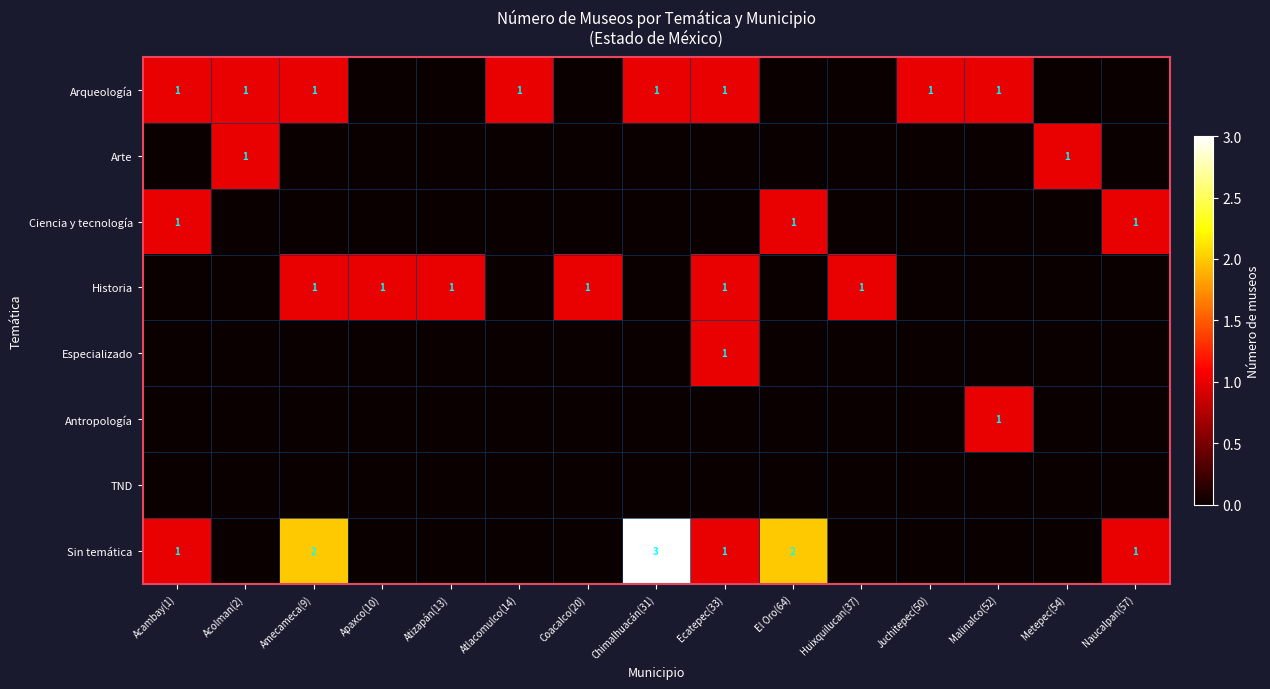

List the series in order of their peak value, highest first.

Sin temática, Arqueología, Arte, Ciencia y tecnología, Historia, Especializado, Antropología, TND